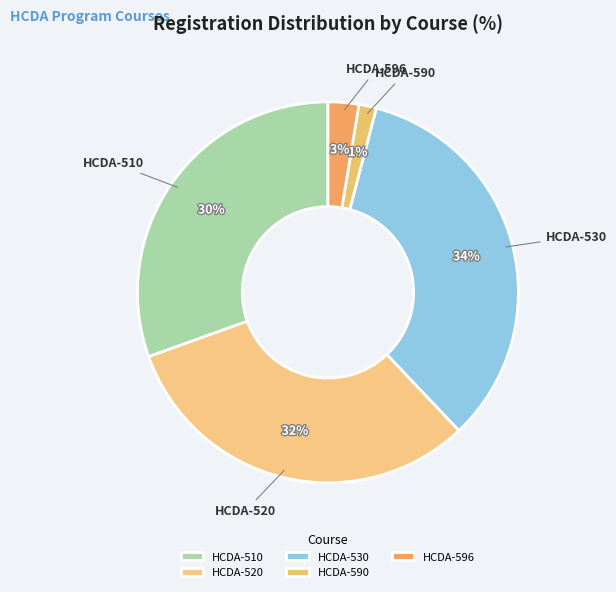

Which category has the biggest portion of the pie?

HCDA-530